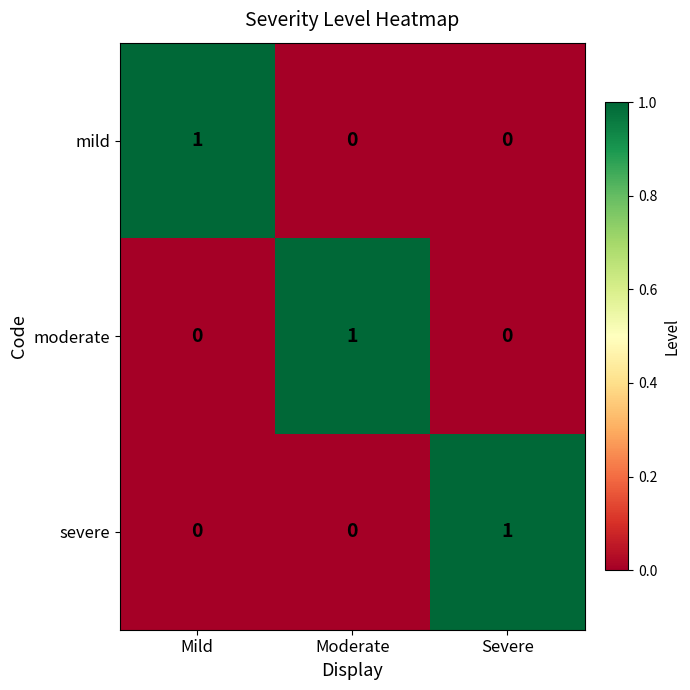

At which label does severe reach its peak?

Severe